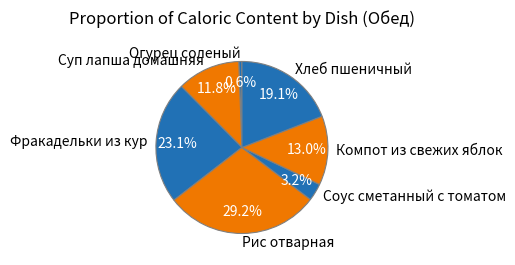

To the nearest percent, what portion does Компот из свежих яблок represent?

13%